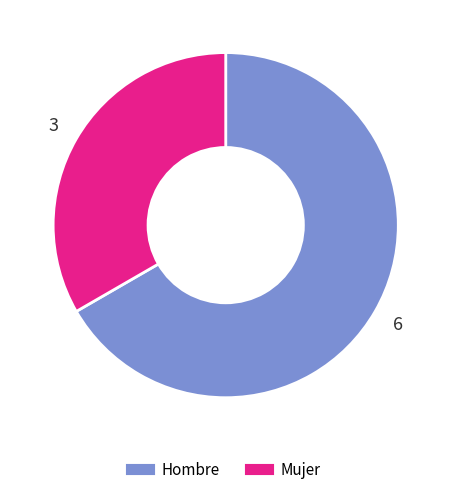

What is the ratio of the value at Mujer to the value at Hombre?

0.5